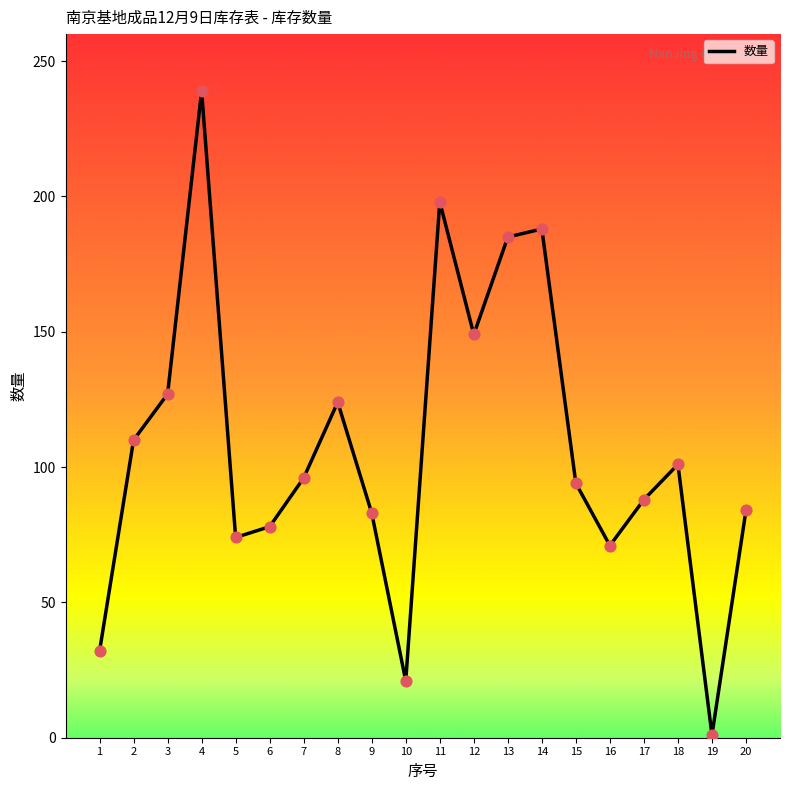

Approximately how many times larger is the value at 10 compared to 1?

0.7